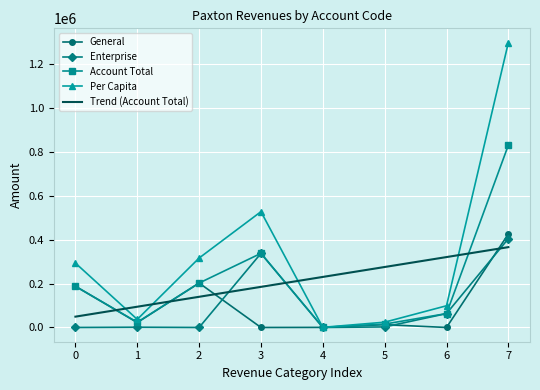

What is the total value across all series at 0?

718952.4